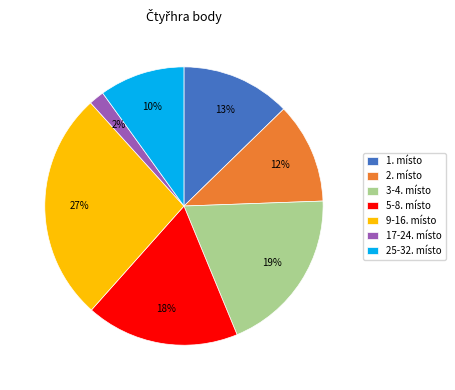

Does any single category account for the majority?

No